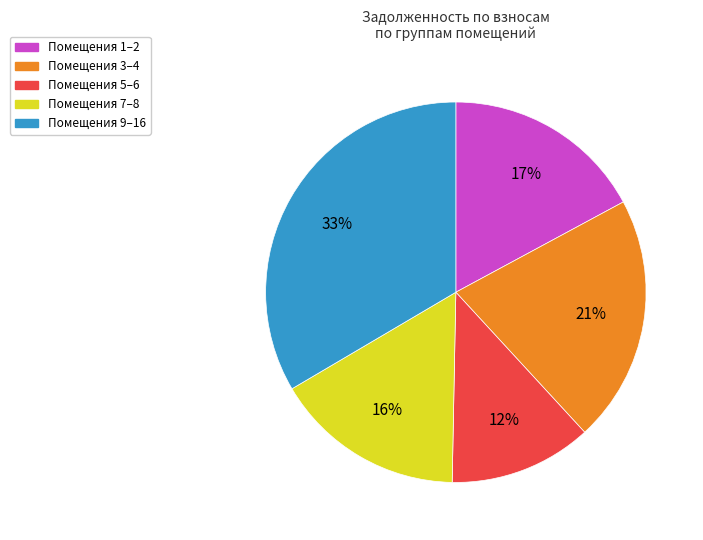

Count the number of slices in the pie.

5